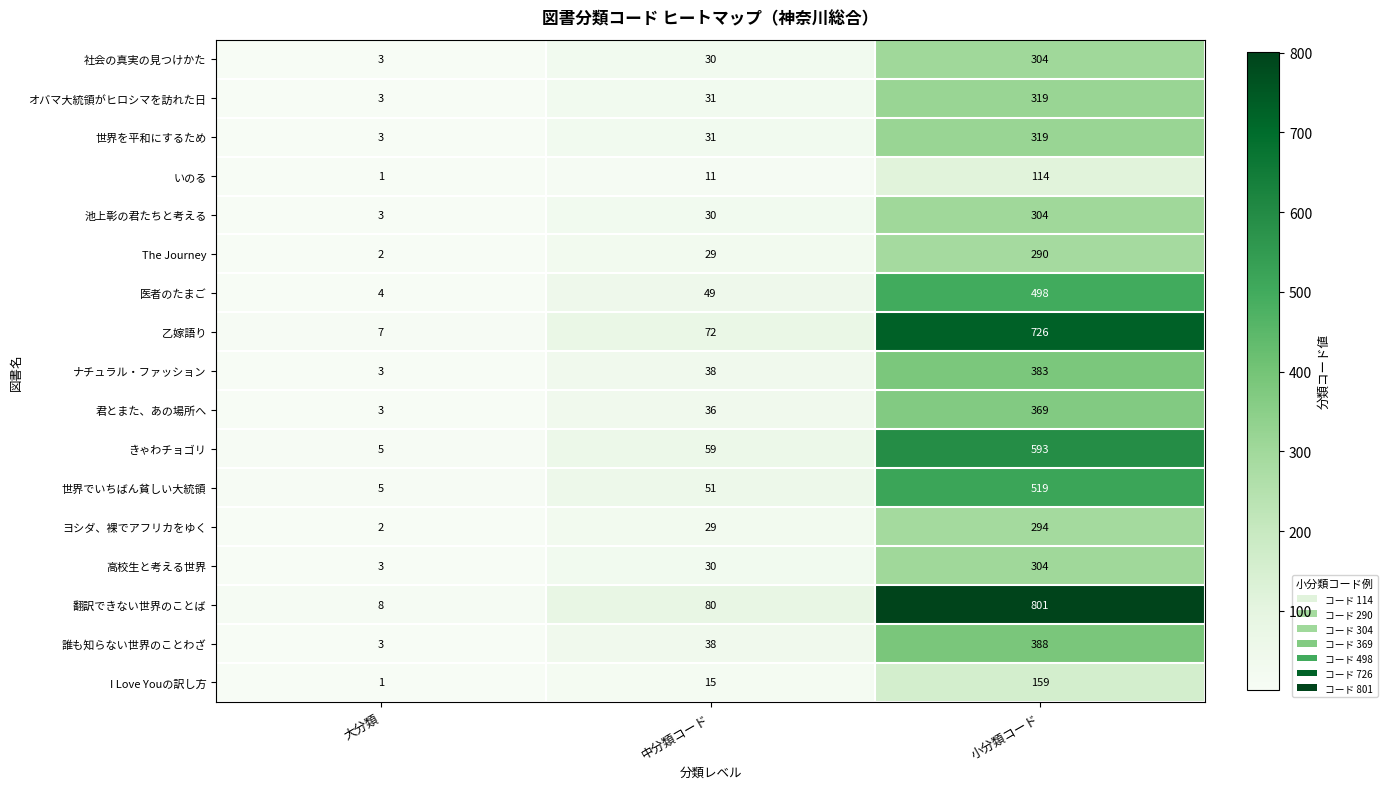

What is the average value of the 高校生と考える世界 series?

112